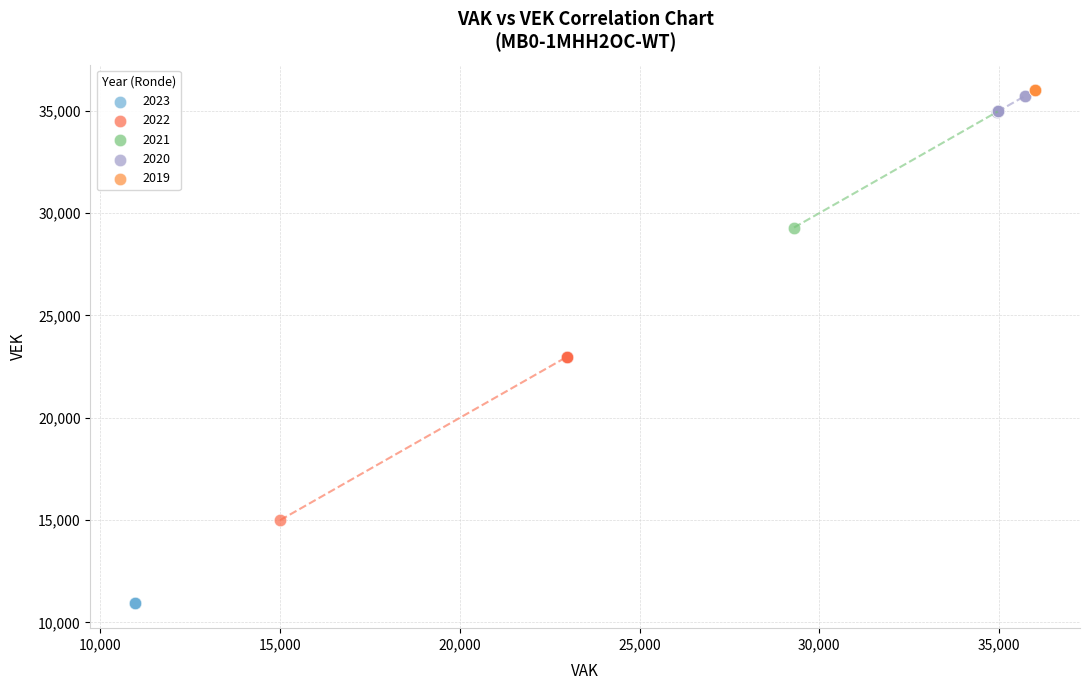

Which series reaches the minimum Y coordinate?

2023